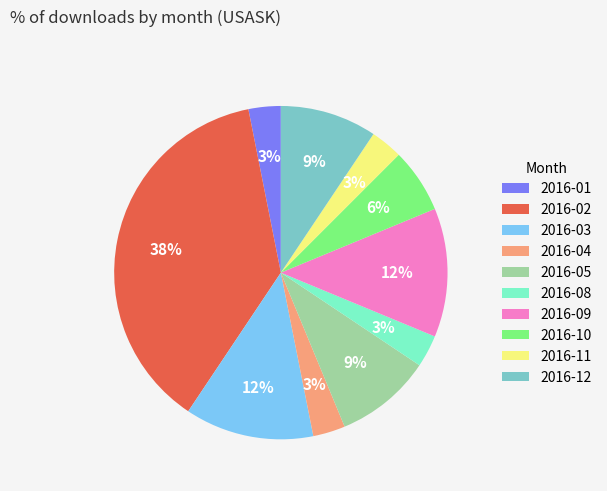

Is 2016-09 the majority of the pie?

No